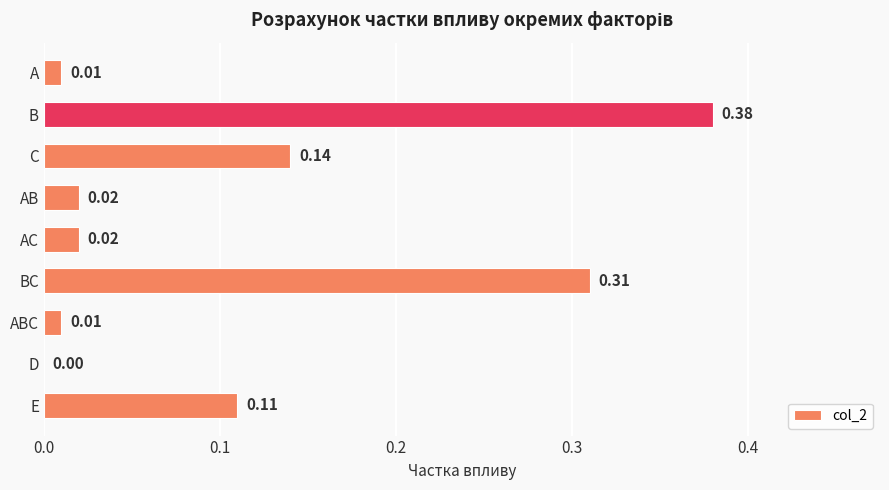

Which label corresponds to the largest value in the chart?

B